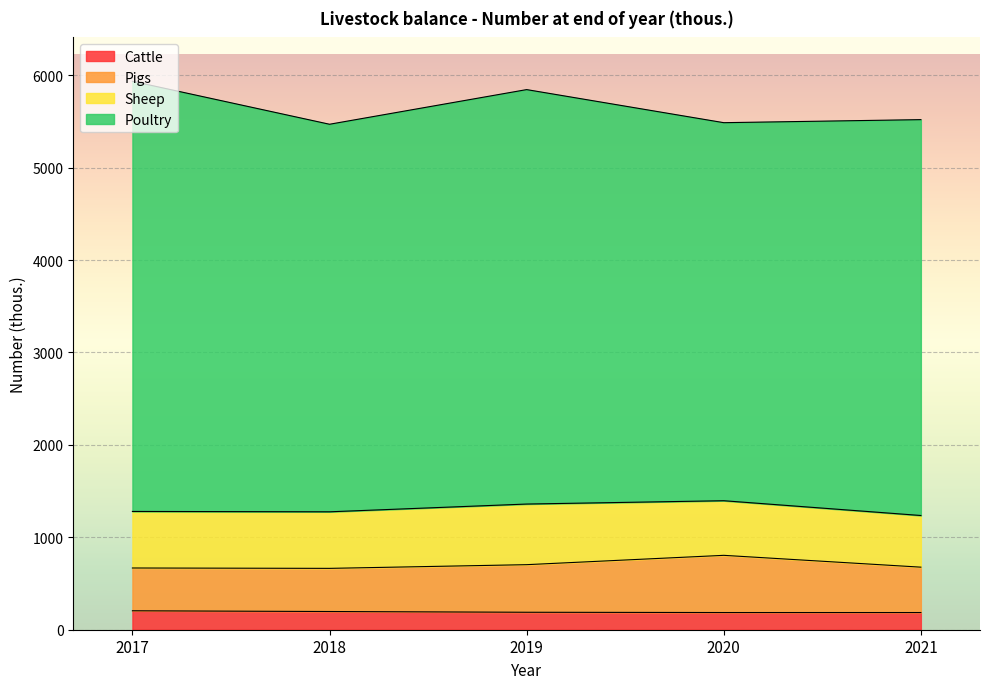

What is the total value across all series at 2021?

5520